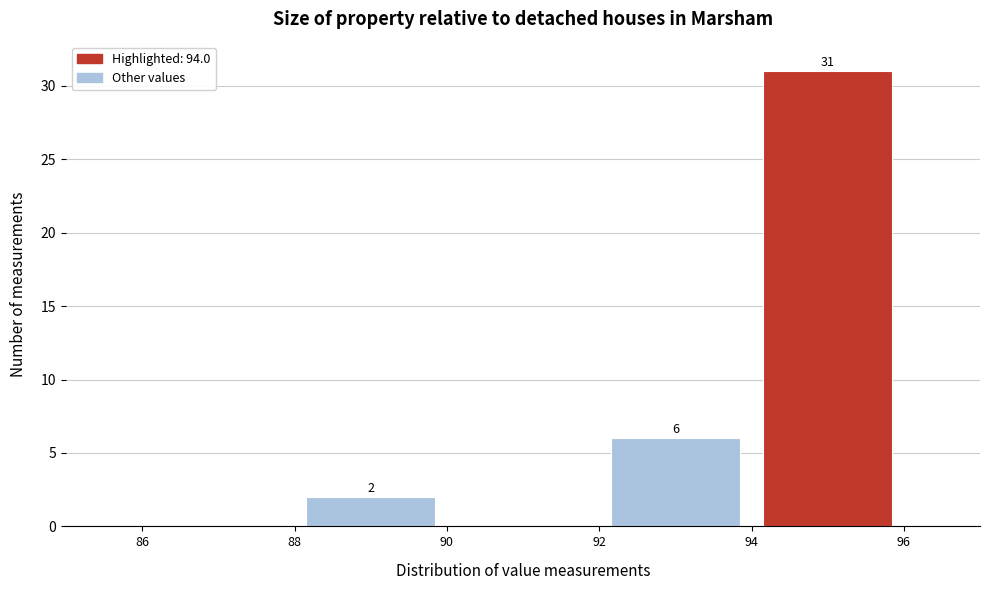

Over which range of the x-axis is the bar tallest?

94 to 96